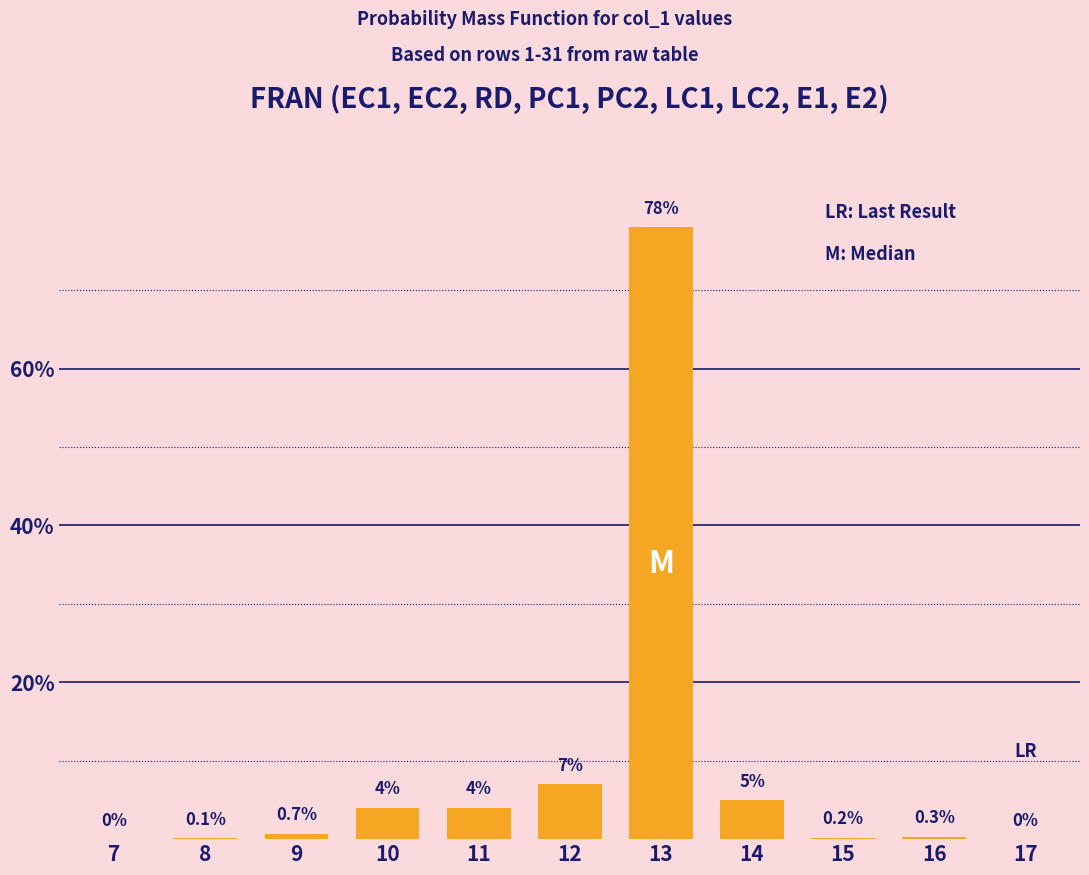

Reading right to left, extract all data points from this chart.

17=0.0	16=0.3	15=0.2	14=5.0	13=78.0	12=7.0	11=4.0	10=4.0	9=0.7	8=0.1	7=0.0